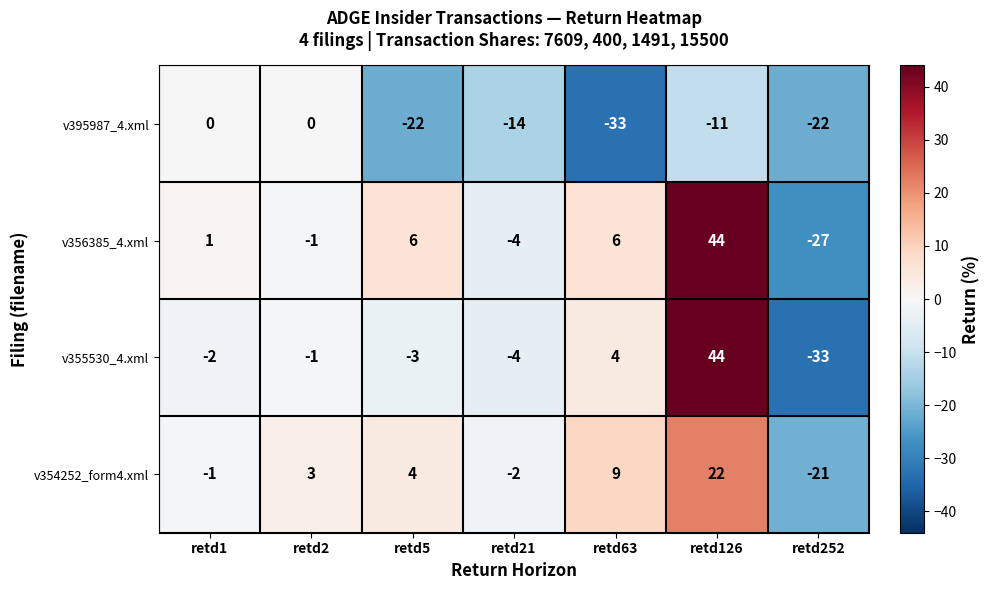

Reading right to left, what are all the values shown in this chart?

v395987_4.xml: -22	-11	-33	-14	-22	0	0
v356385_4.xml: -27	44	6	-4	6	-1	1
v355530_4.xml: -33	44	4	-4	-3	-1	-2
v354252_form4.xml: -21	22	9	-2	4	3	-1